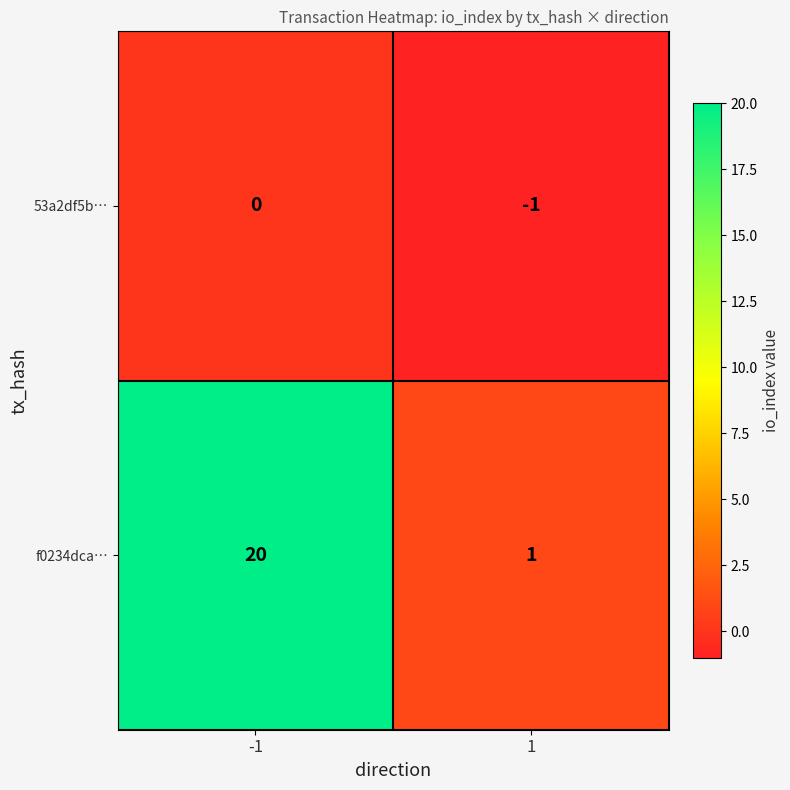

List the labels in order of f0234dca… value, largest first.

-1, 1